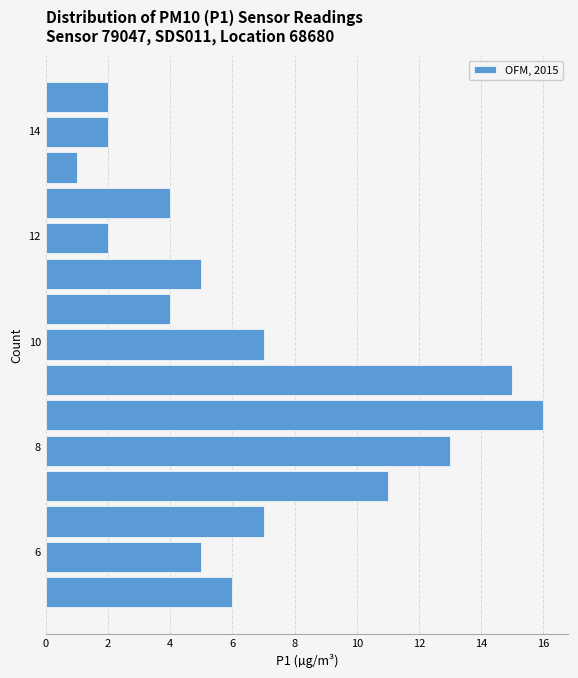

Read against the y-axis, roughly where is the centre of the longest bar?

8.6